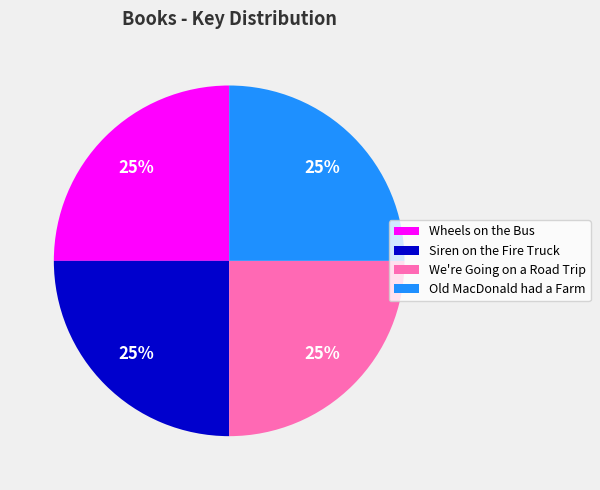

Does any single category account for the majority?

No